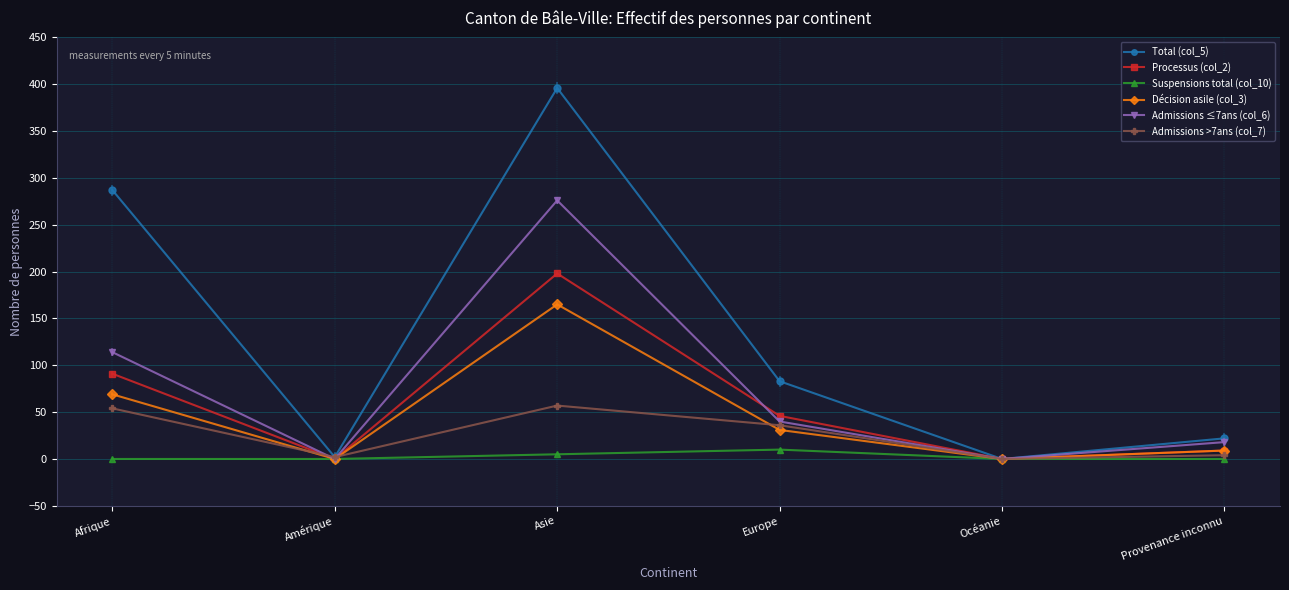

At which category does the chart reach its minimum across all series?

Océanie